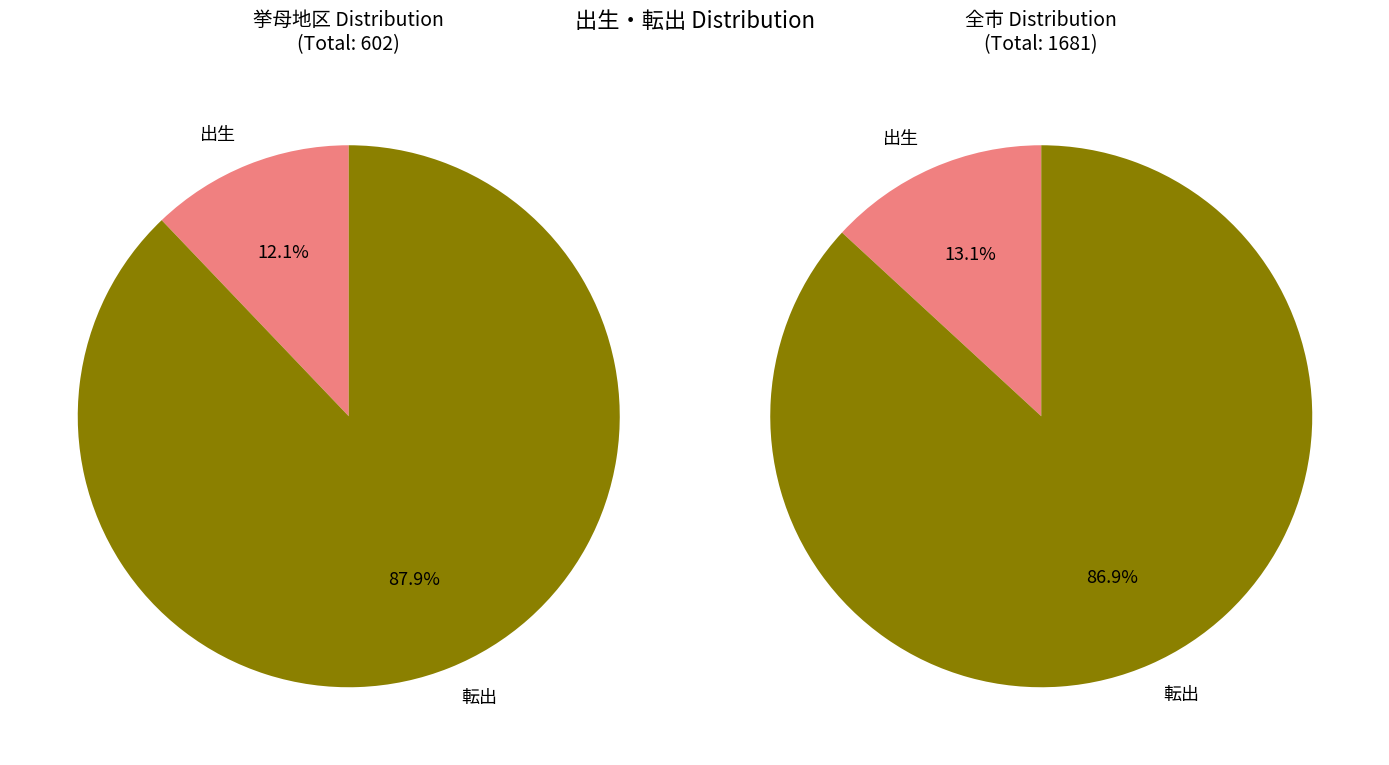

What percentage is NOT represented by 出生?

87.9%